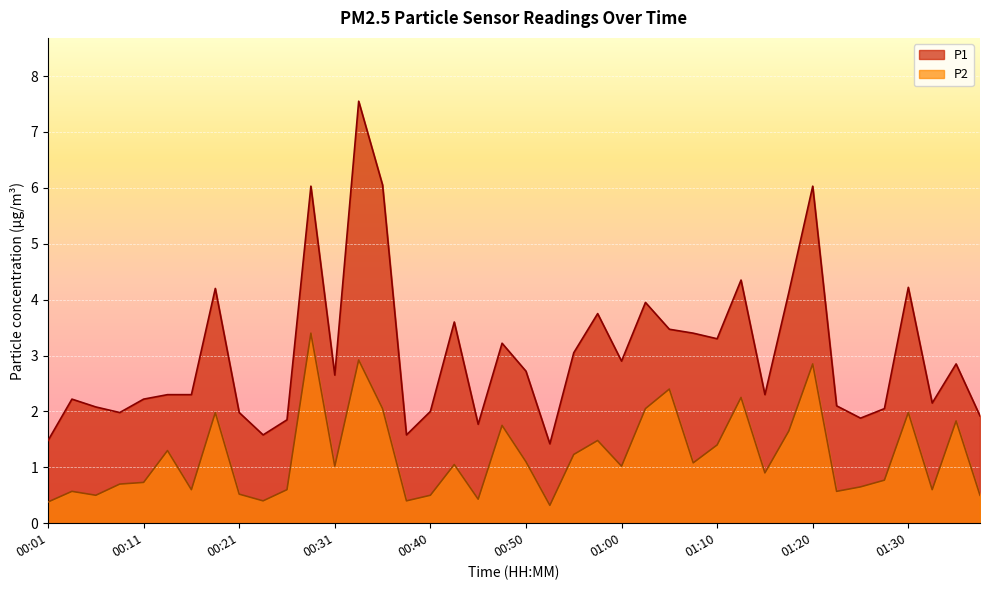

Reading right to left, what are all the values shown in this chart?

P1: 1.9	2.9	2.1	4.2	2.0	1.9	2.1	6.0	4.1	2.3	4.3	3.3	3.4	3.5	4.0	2.9	3.8	3.0	1.4	2.7	3.2	1.8	3.6	2.0	1.6	6.0	7.5	2.6	6.0	1.9	1.6	2.0	4.2	2.3	2.3	2.2	2.0	2.1	2.2	1.5
P2: 0.5	1.8	0.6	2.0	0.8	0.7	0.6	2.9	1.6	0.9	2.2	1.4	1.1	2.4	2.0	1.0	1.5	1.2	0.3	1.1	1.8	0.4	1.1	0.5	0.4	2.0	2.9	1.0	3.4	0.6	0.4	0.5	2.0	0.6	1.3	0.7	0.7	0.5	0.6	0.4